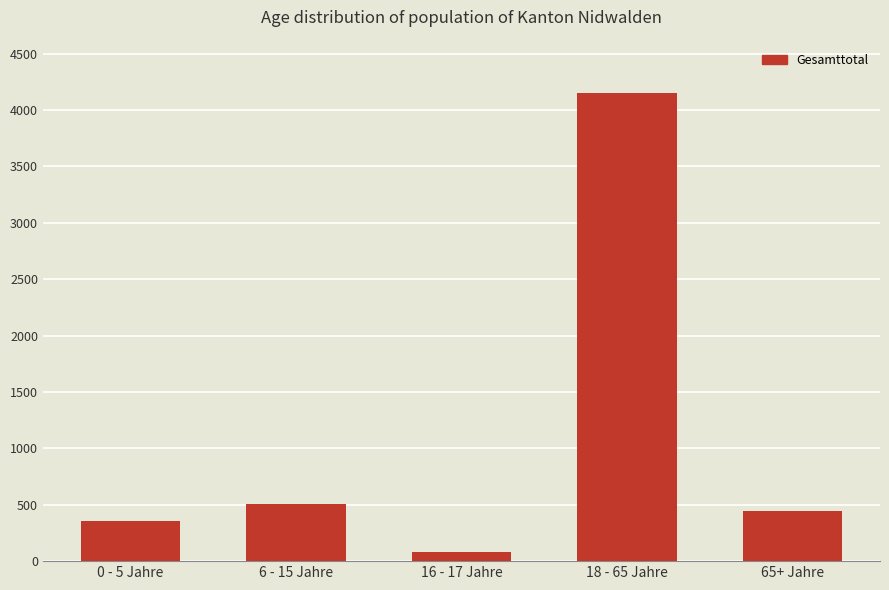

What is the sum of all values?

5548